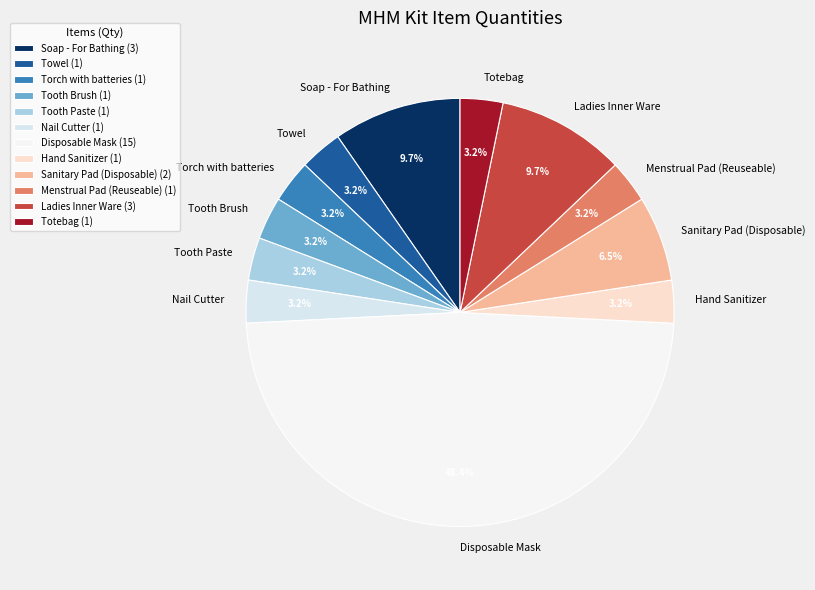

How many segments does this pie chart have?

12